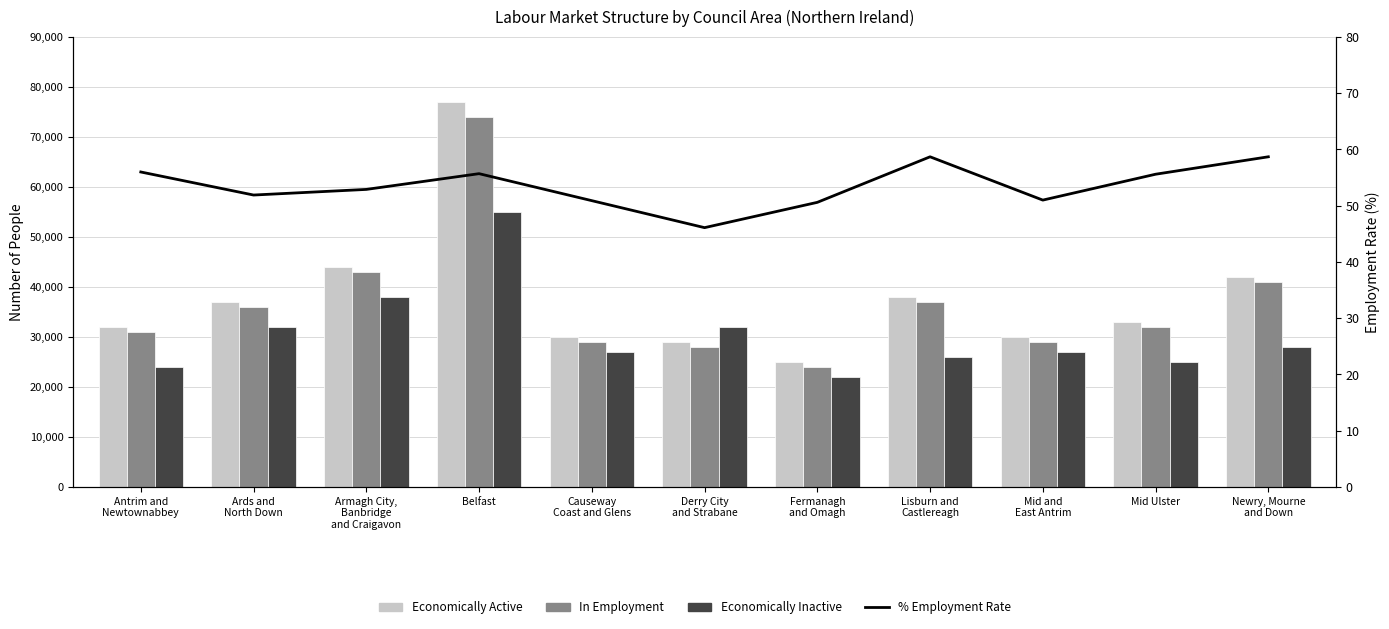

What is the sum of all % Employment Rate values?

588.1